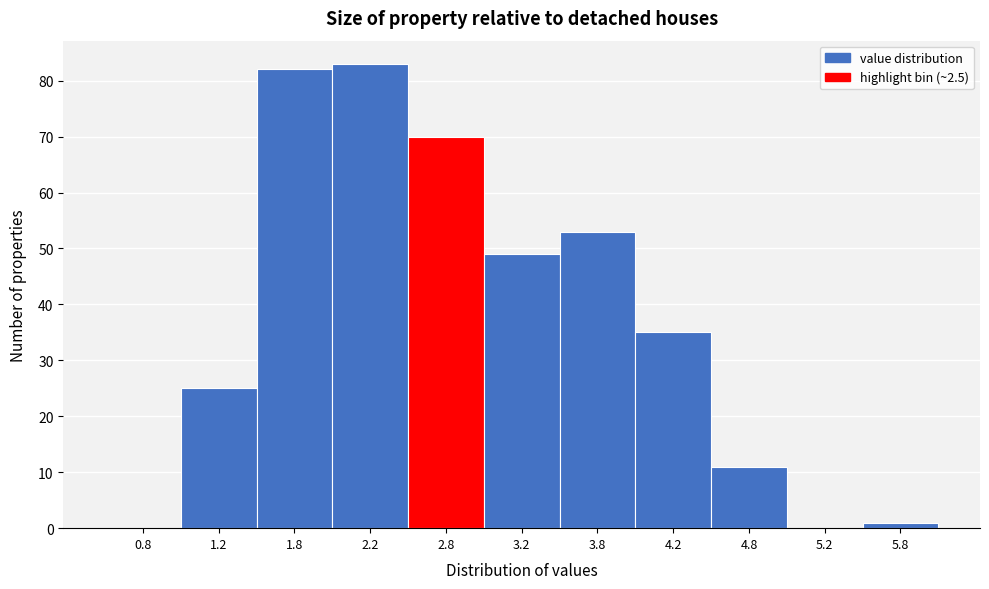

Reading left to right, list every bar in this chart as the range it spans on the x-axis followed by its height. The values are not printed on the chart, so give them approximately, as read against the axis.

0.5 to 1.0: 0
1.0 to 1.5: 25
1.5 to 2.0: 82
2.0 to 2.5: 83
2.5 to 3.0: 70
3.0 to 3.5: 49
3.5 to 4.0: 53
4.0 to 4.5: 35
4.5 to 5.0: 11
5.0 to 5.5: 0
5.5 to 6.0: 1